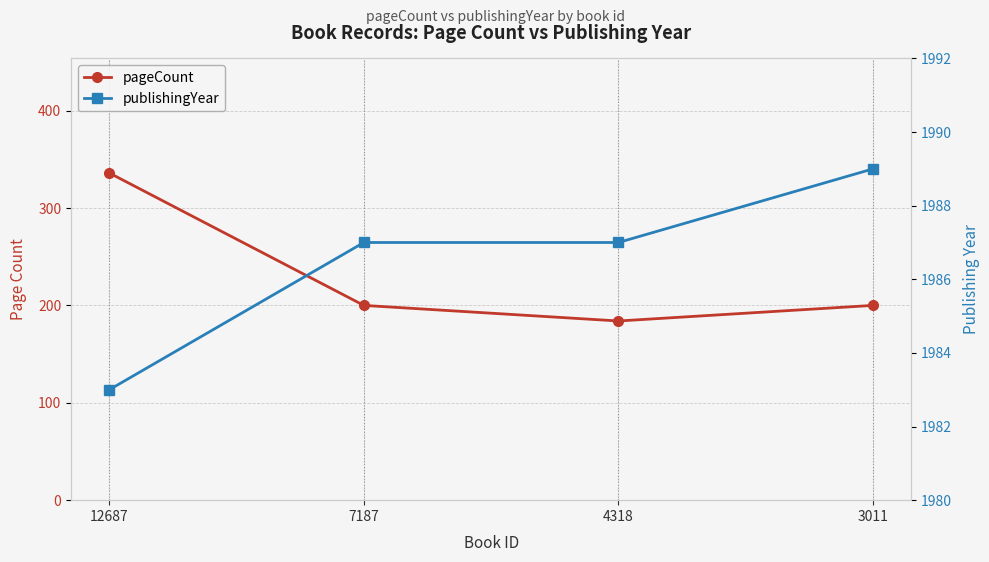

At how many categories does at least one series exceed 1800?

4